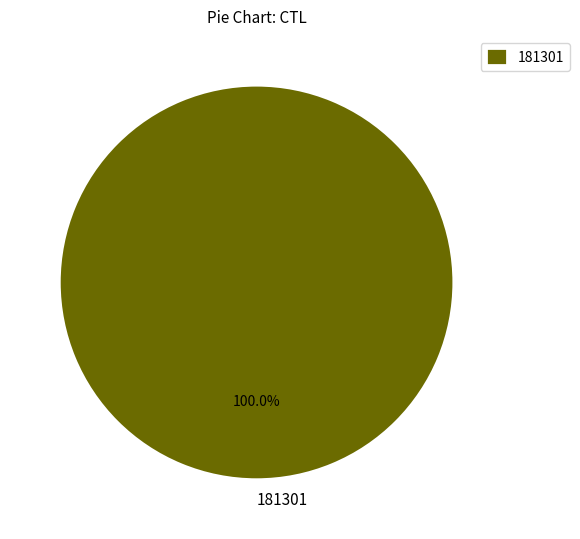

What is the majority slice?

181301